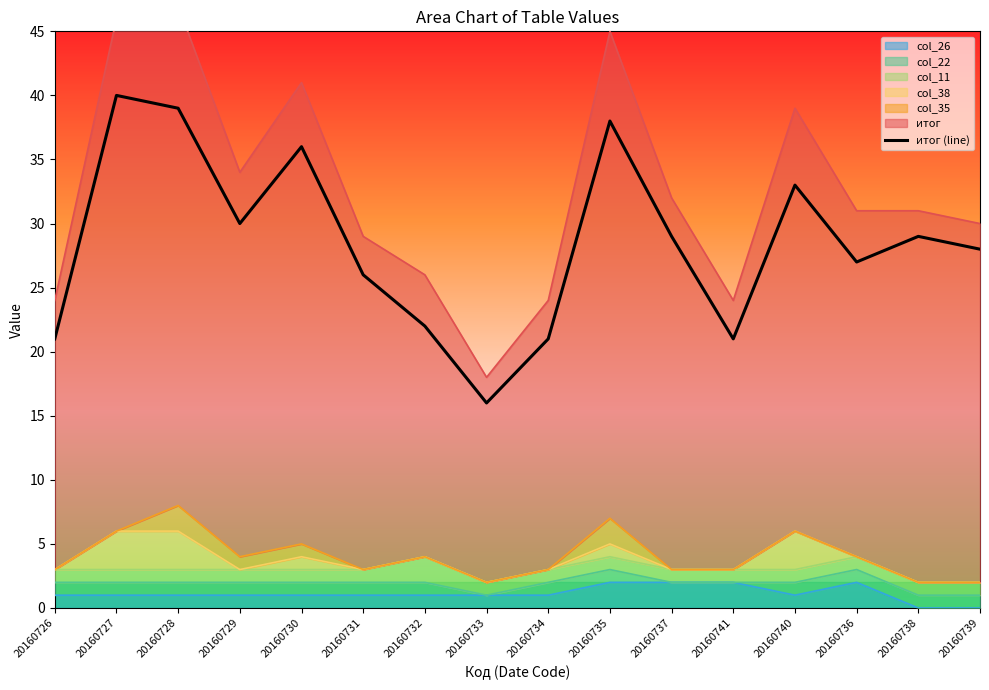

Reading right to left, extract all data points from this chart.

20160739=28	20160738=29	20160736=27	20160740=33	20160741=21	20160737=29	20160735=38	20160734=21	20160733=16	20160732=22	20160731=26	20160730=36	20160729=30	20160728=39	20160727=40	20160726=21